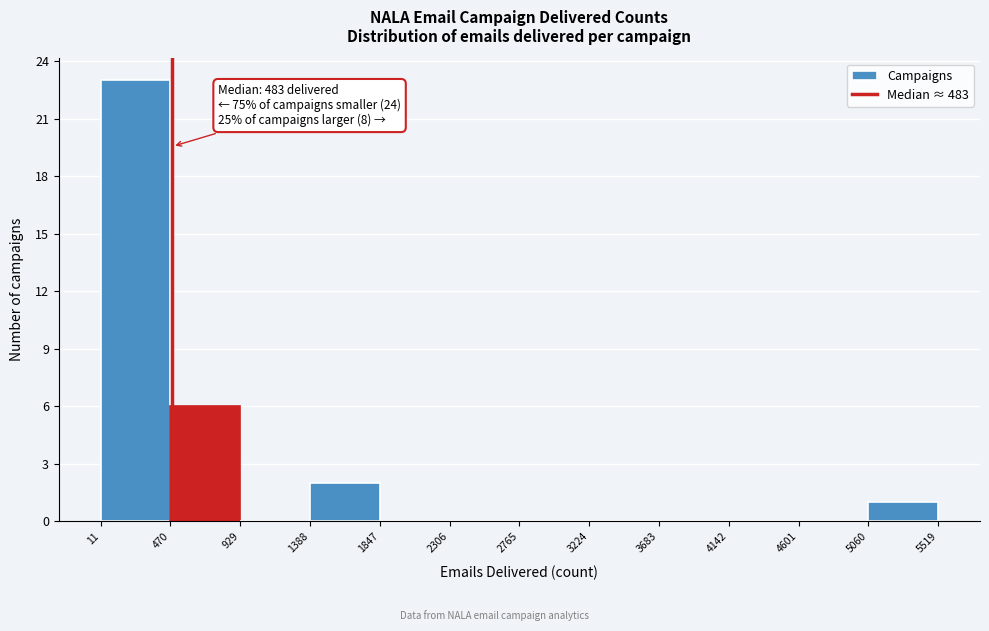

Which range on the x-axis has the tallest bar?

11 to 470